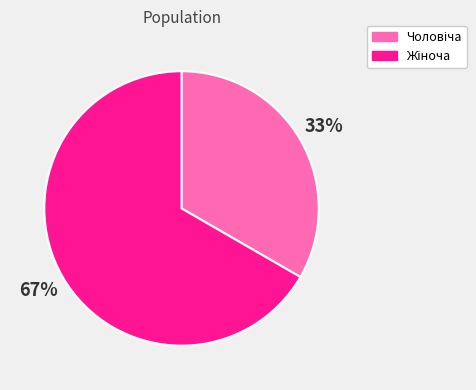

Is there a majority slice in this chart?

Yes